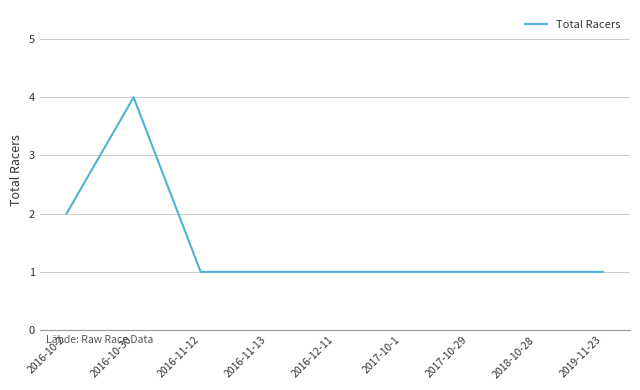

Reading right to left, list all the values displayed in this chart.

2019-11-23=1	2018-10-28=1	2017-10-29=1	2017-10-1=1	2016-12-11=1	2016-11-13=1	2016-11-12=1	2016-10-30=4	2016-10-2=2